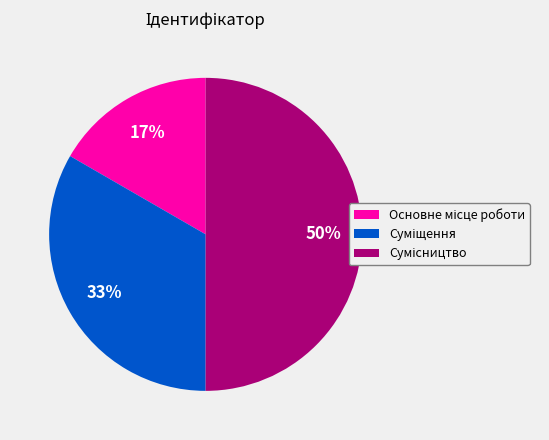

To the nearest percent, what is the difference between the largest and smallest slice percentages?

33%